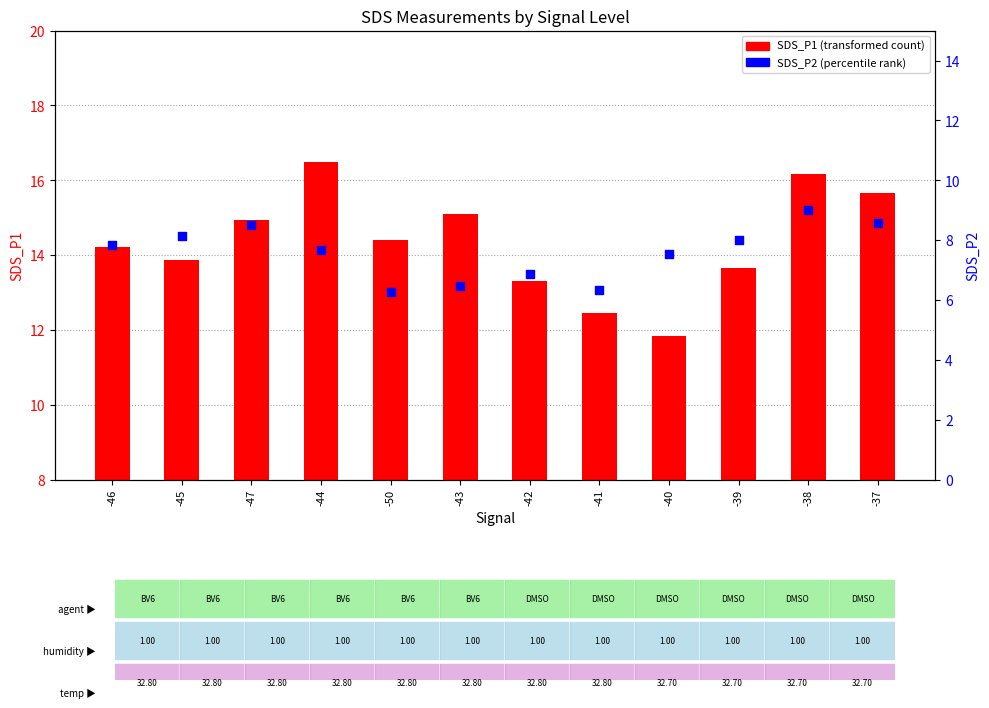

Which series has the largest Y range (max minus min)?

SDS_P1 (transformed count)